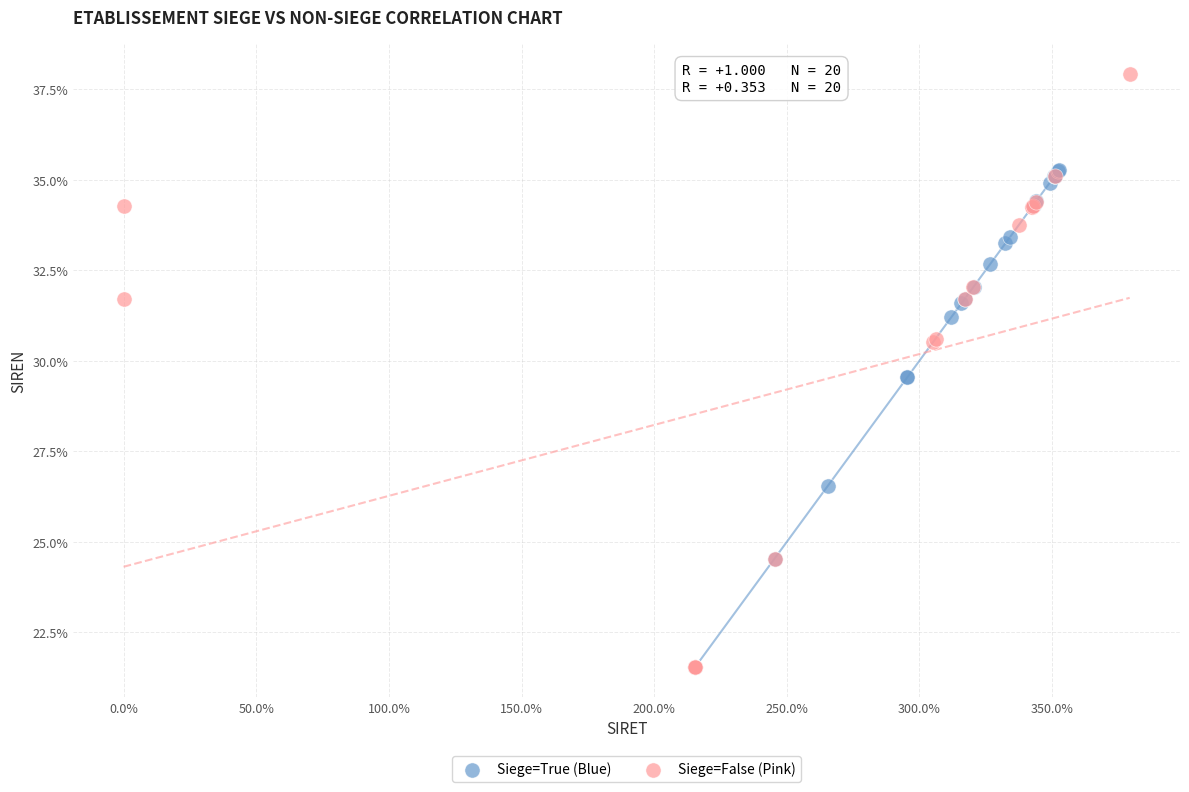

Which series reaches the maximum Y coordinate?

Siege=False (Pink)